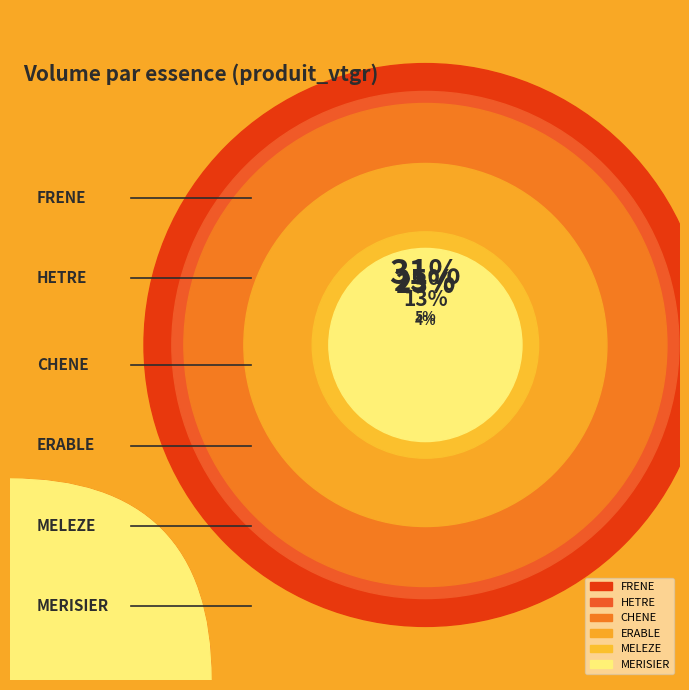

True or false: CHENE accounts for 23% of the total.

True